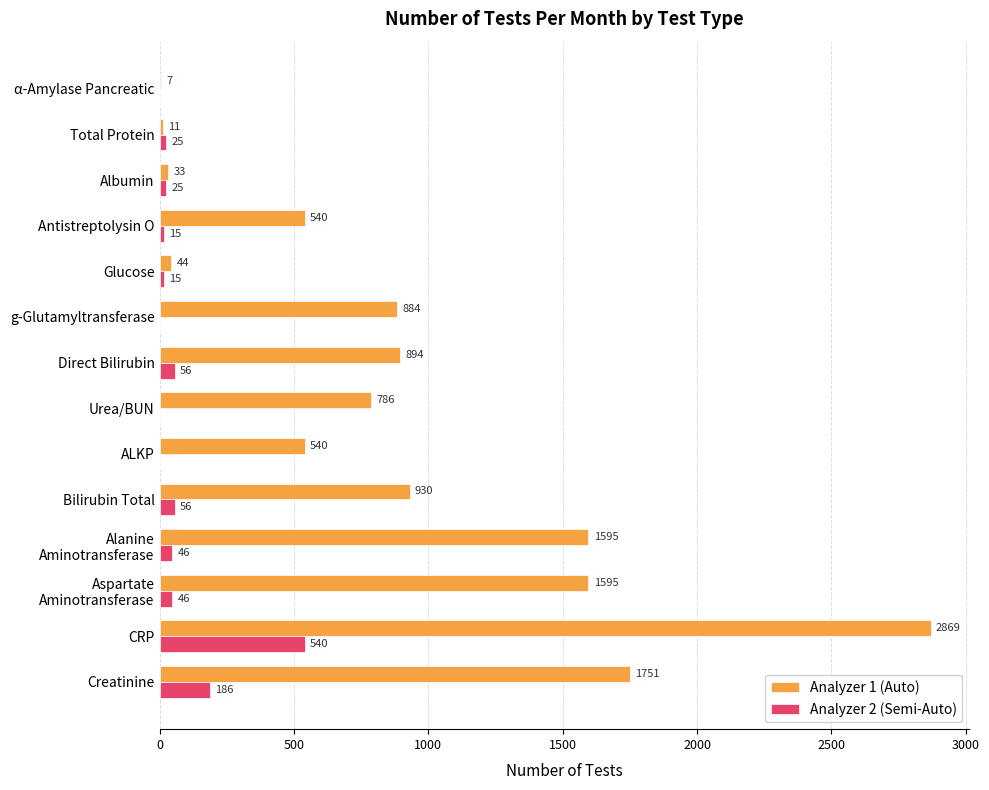

Between ALKP and Urea/BUN, which series saw the biggest shift?

Analyzer 1 (Auto)